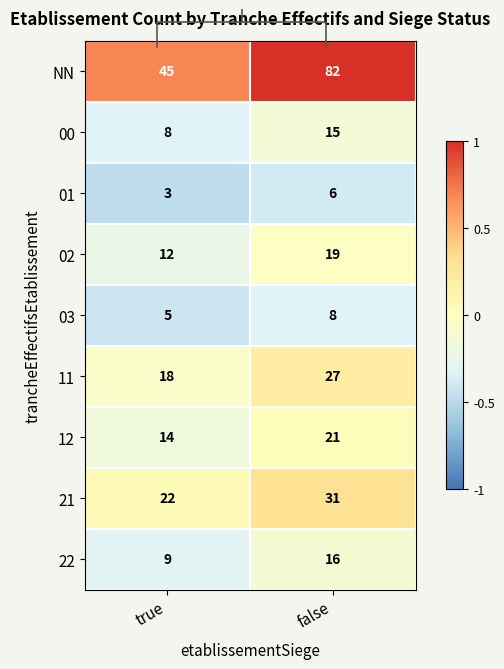

Rank the series at true from highest to lowest value.

NN, 21, 11, 12, 02, 22, 00, 03, 01